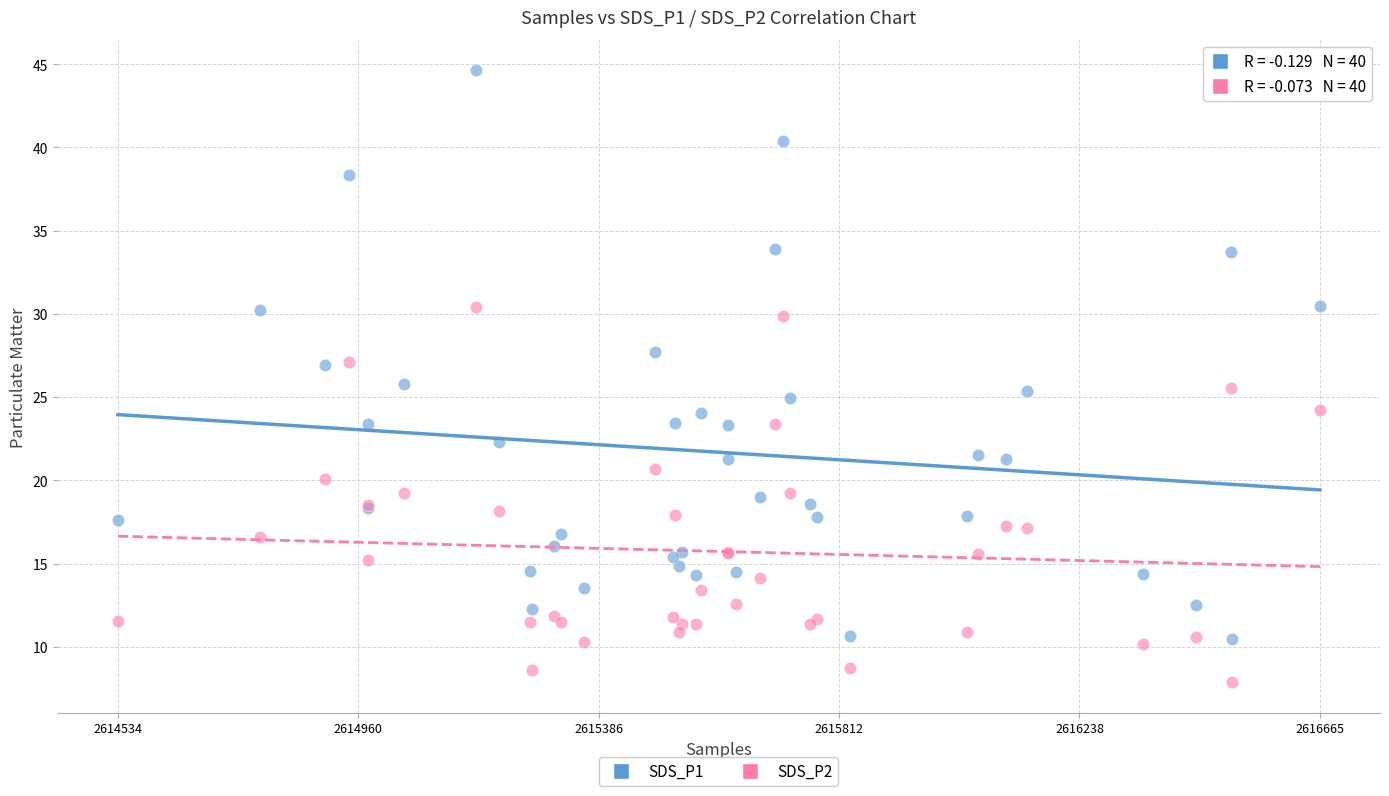

Which series has the largest Y range (max minus min)?

SDS_P1